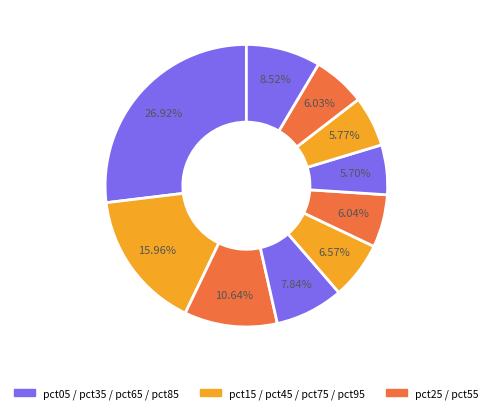

Count the number of slices in the pie.

10